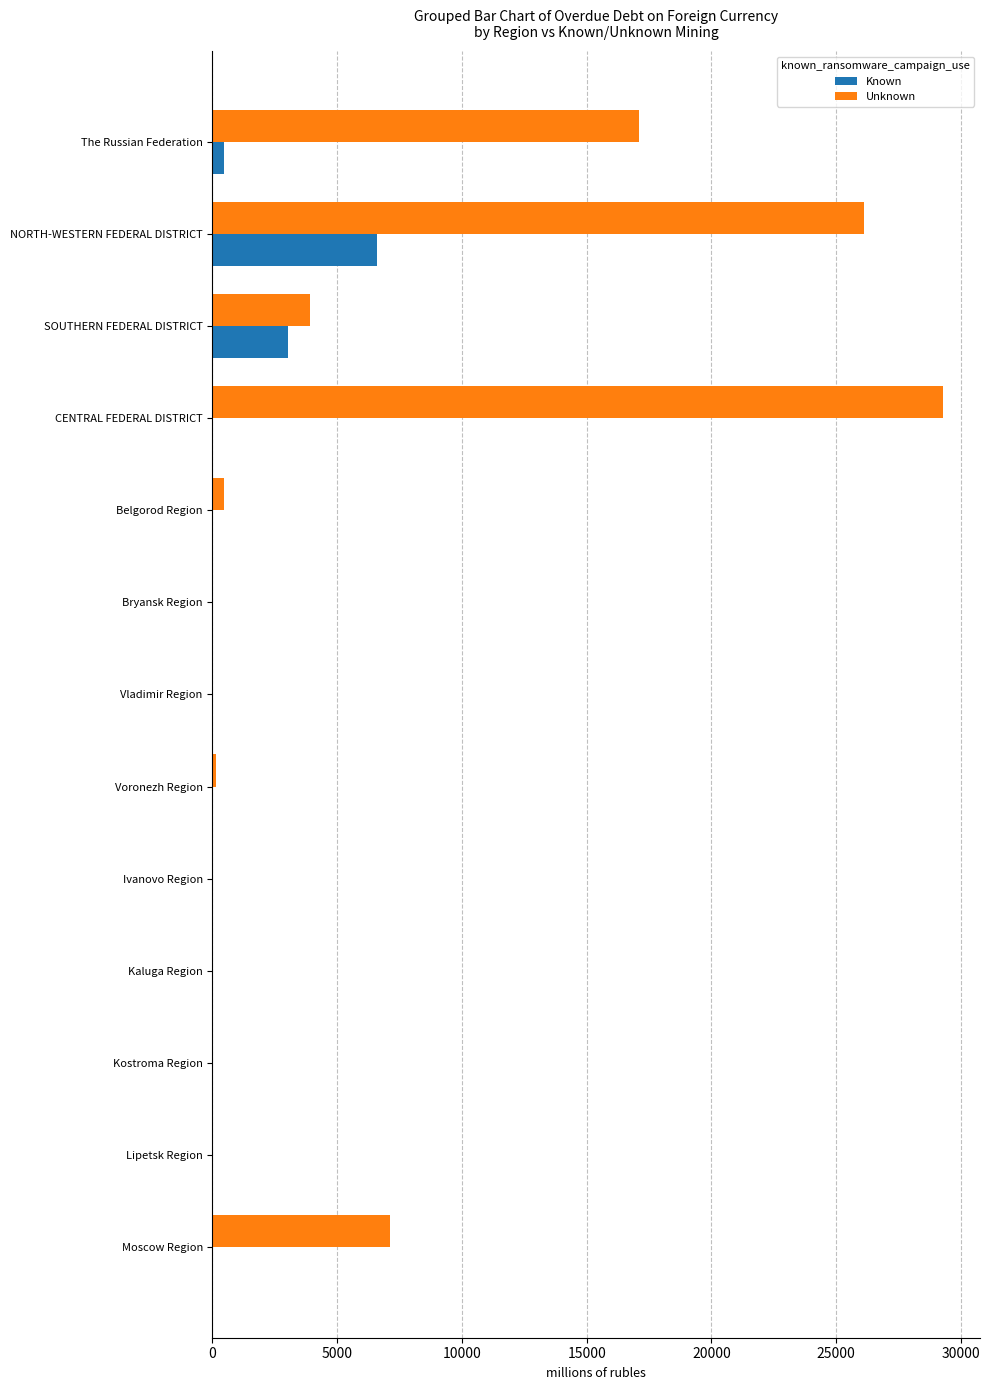

At which category is the sum across all series the highest?

NORTH-WESTERN FEDERAL DISTRICT